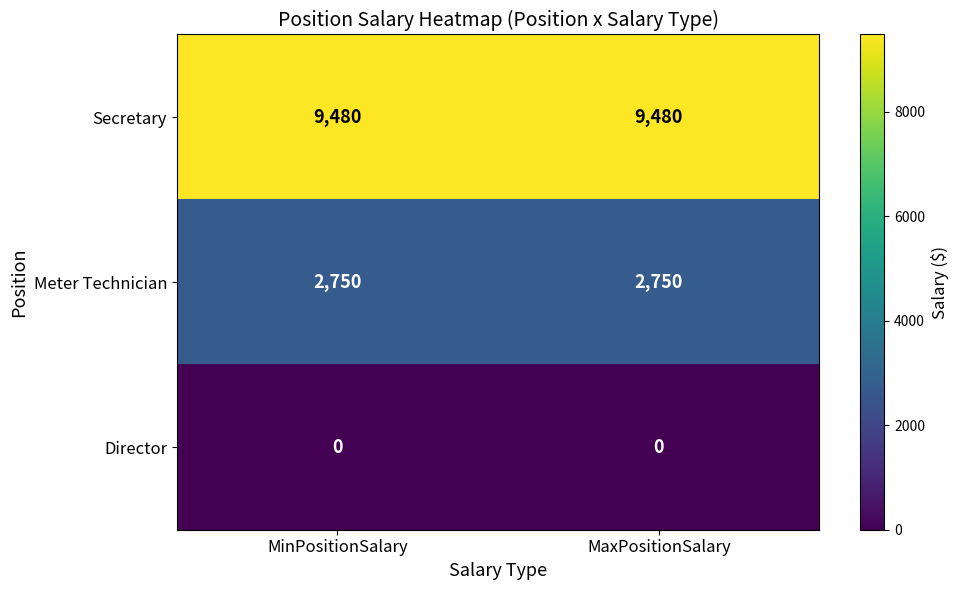

What is the total value across all series at MaxPositionSalary?

12230